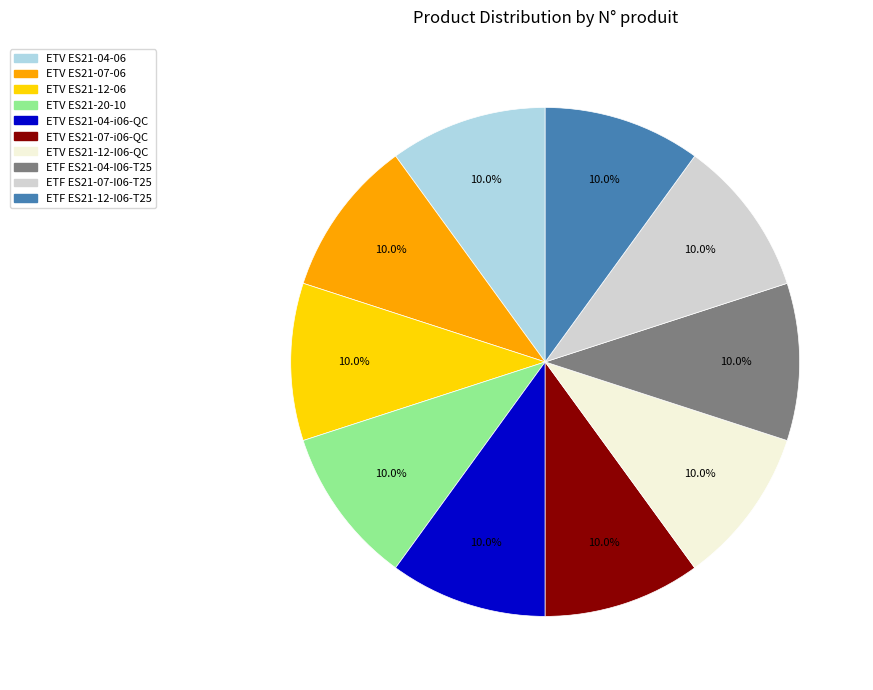

Is there any slice that represents more than half of the pie?

No